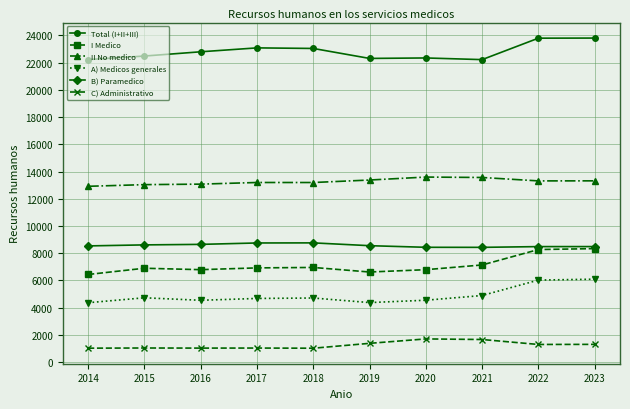

Which series has the largest total across all categories?

Total (I+II+III)